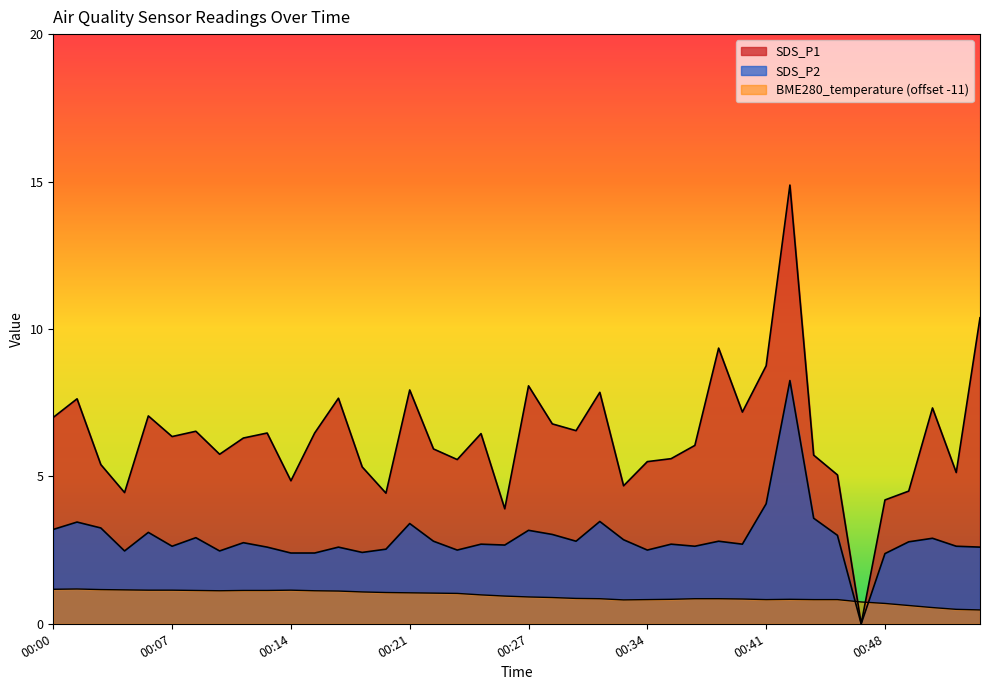

At which label does SDS_P2 first exceed 2?

00:00